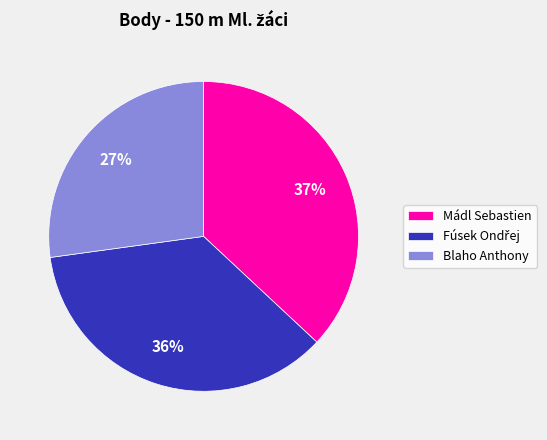

Which category has the biggest portion of the pie?

Mádl Sebastien